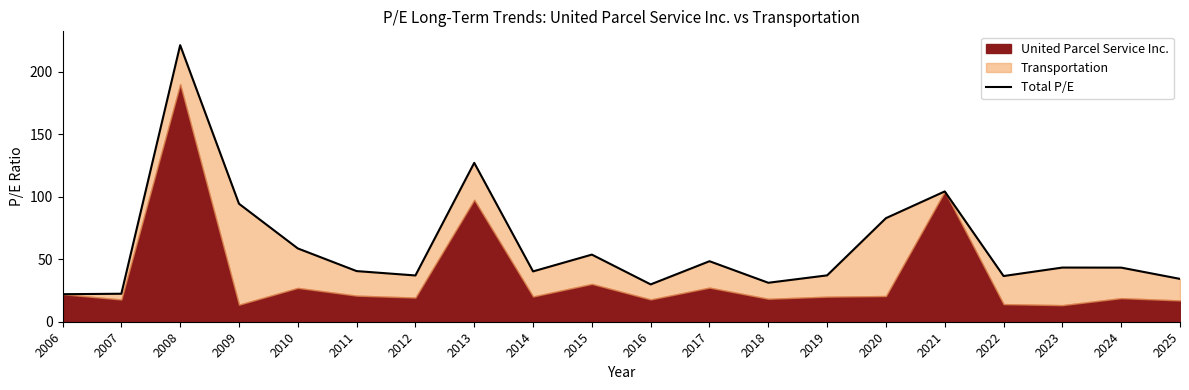

What is the difference between the maximum and minimum values?

199.4